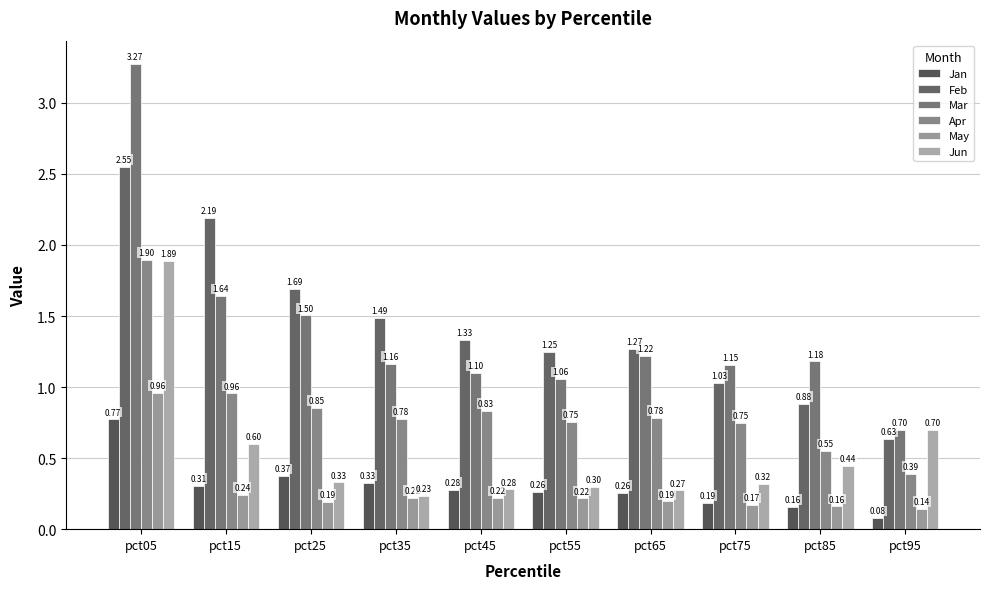

What is the minimum value shown in the chart?

0.1